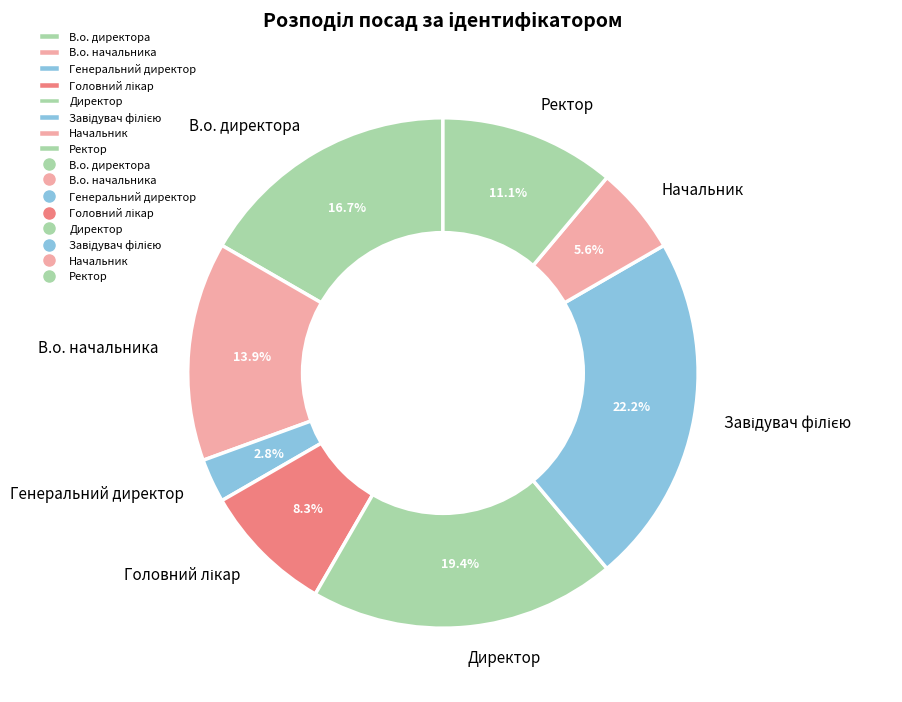

Is there a majority slice in this chart?

No